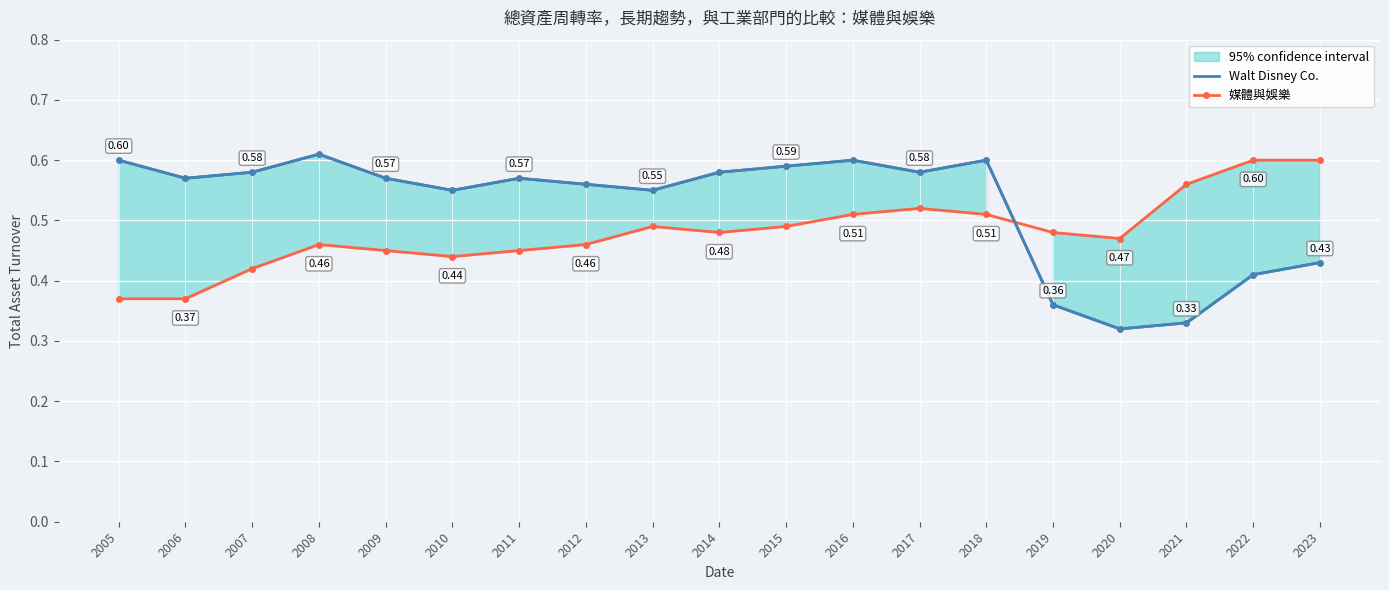

Reading right to left, extract all data points from this chart.

Walt Disney Co.: 0.4	0.4	0.3	0.3	0.4	0.6	0.6	0.6	0.6	0.6	0.6	0.6	0.6	0.6	0.6	0.6	0.6	0.6	0.6
媒體與娛樂: 0.6	0.6	0.6	0.5	0.5	0.5	0.5	0.5	0.5	0.5	0.5	0.5	0.5	0.4	0.5	0.5	0.4	0.4	0.4